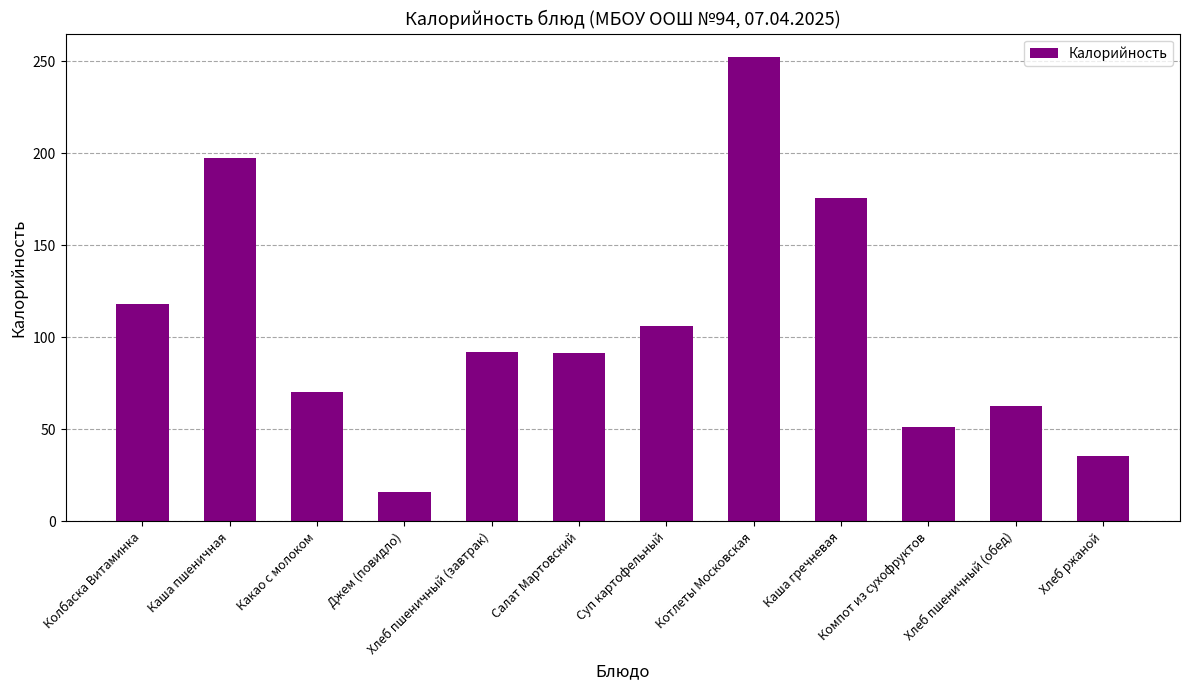

Between Каша гречневая and Салат Мартовский, which is larger?

Каша гречневая